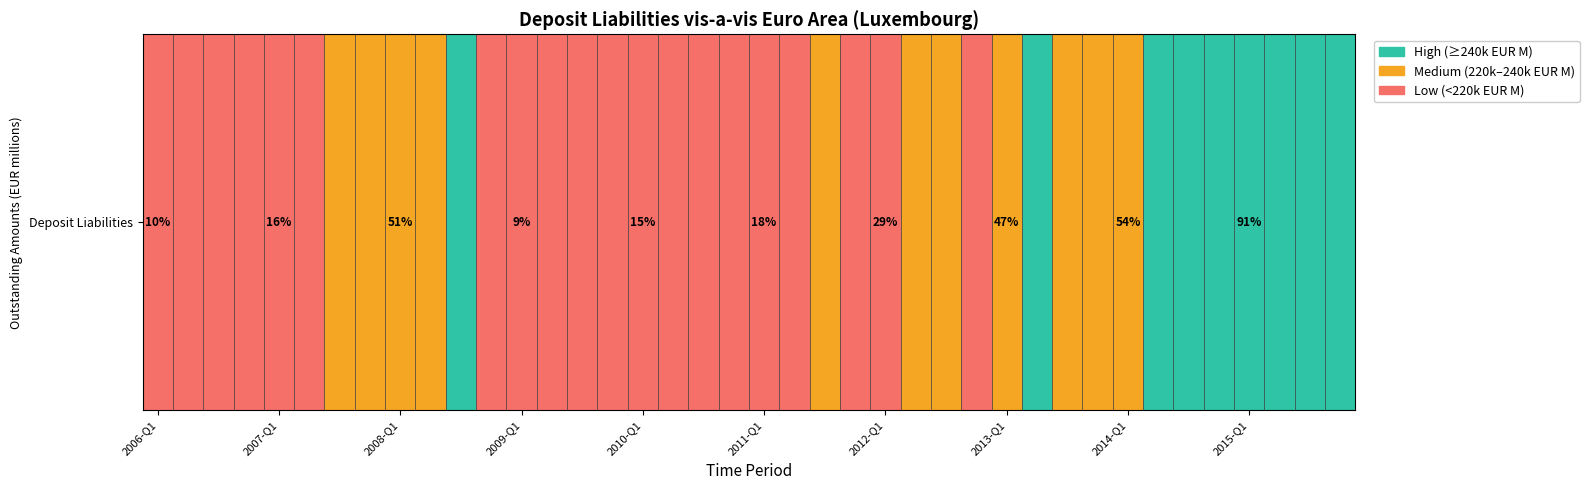

At which category does the data reach its first local valley?

2006-Q2